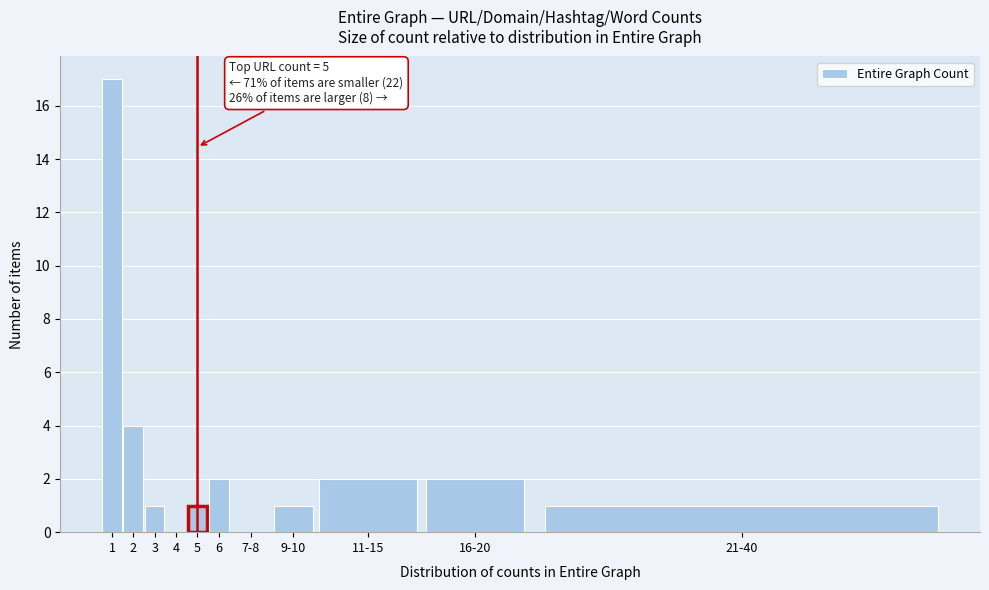

Reading left to right, what are all the values shown in this chart?

1=17	2=4	3=1	4=0	5=1	6=2	7-8=0	9-10=1	11-15=2	16-20=2	21-40=1